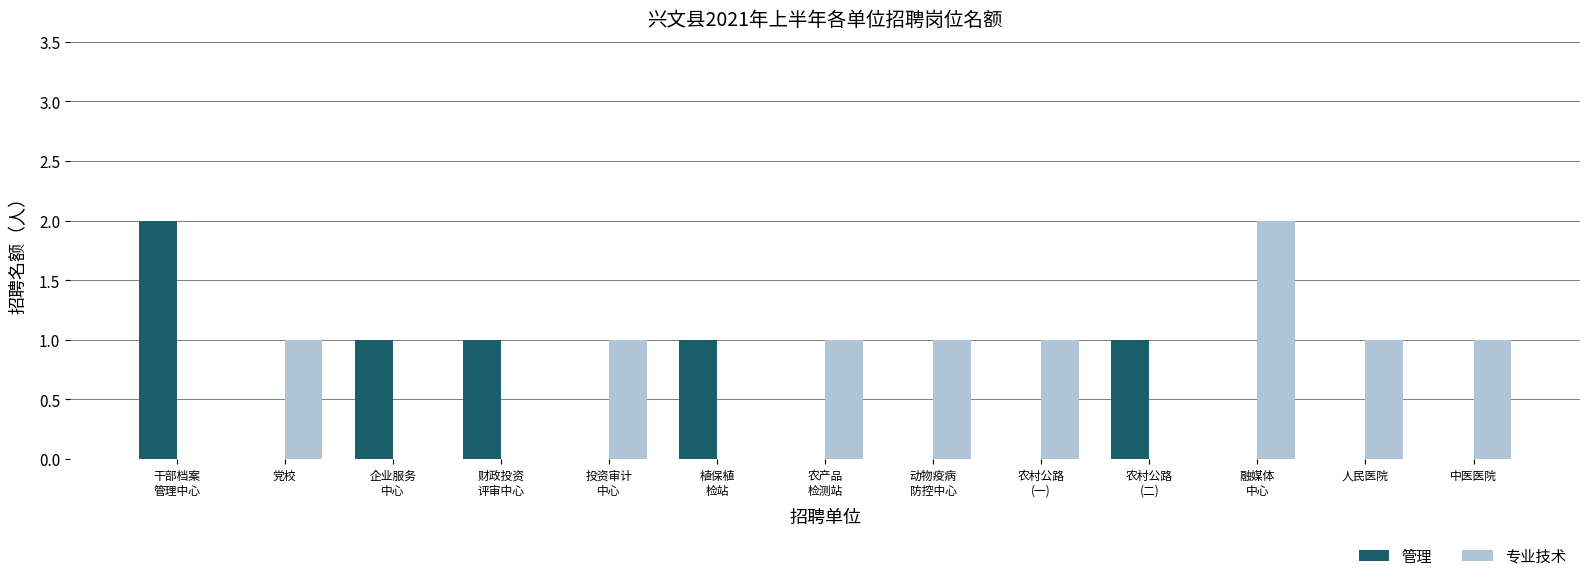

What is the sum of all 专业技术 values?

9